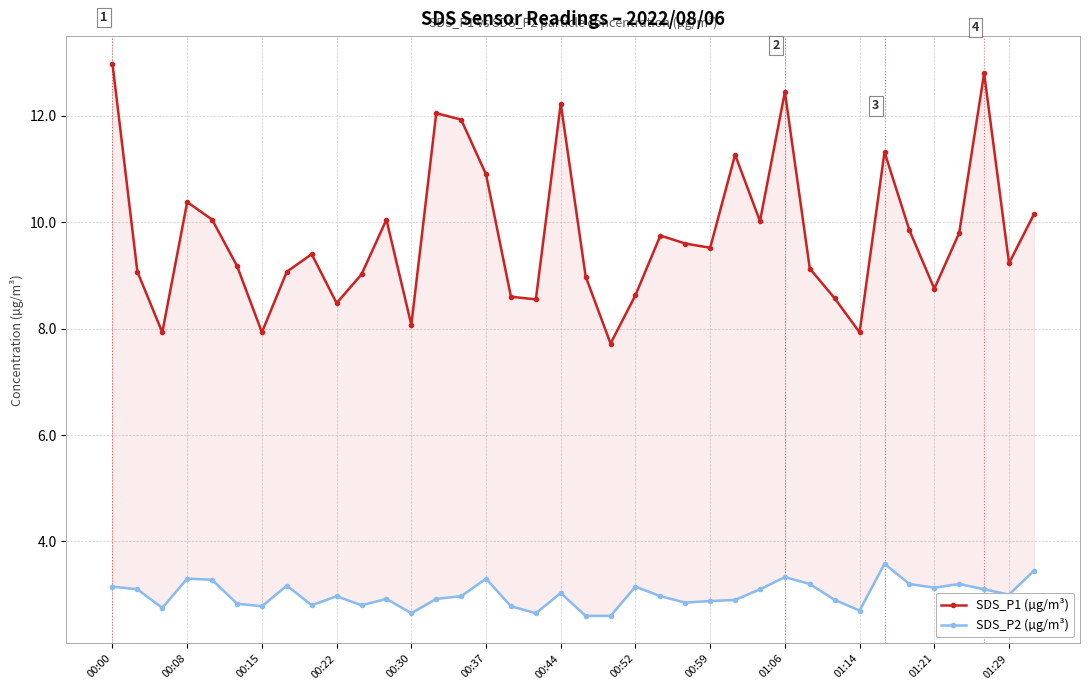

What is the greatest value displayed?

13.0